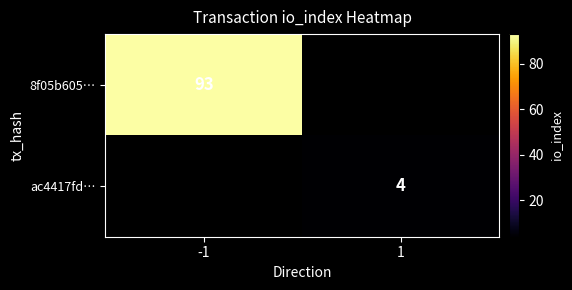

Is it true that ac4417fd… equals 5.6 at 1?

False